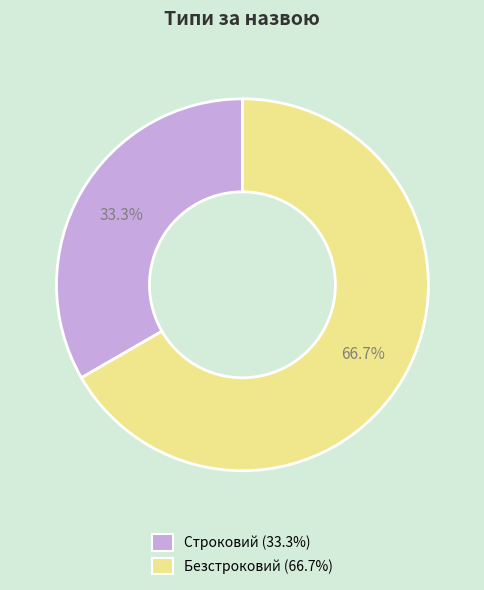

Do Строковий and Безстроковий together represent more than half of the pie?

Yes